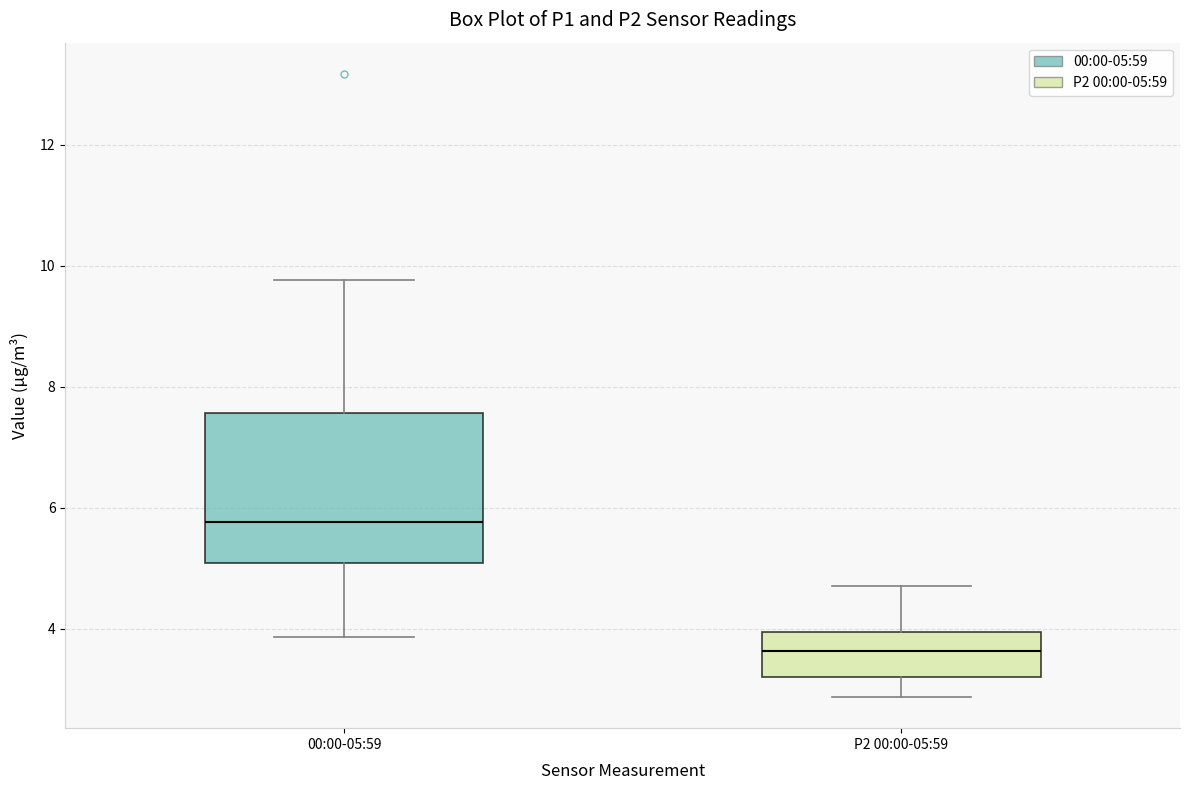

Reading left to right, transcribe this box plot: for each box, give where its median line is, the range the box spans, and where its two whiskers end, as read against the y-axis. The values are not printed on the chart, so give them approximately, as read against the axis.

00:00-05:59: median 5.8, box 5.0 to 7.6, whiskers 3.8 to 9.8
P2 00:00-05:59: median 3.6, box 3.2 to 4.0, whiskers 2.8 to 4.8